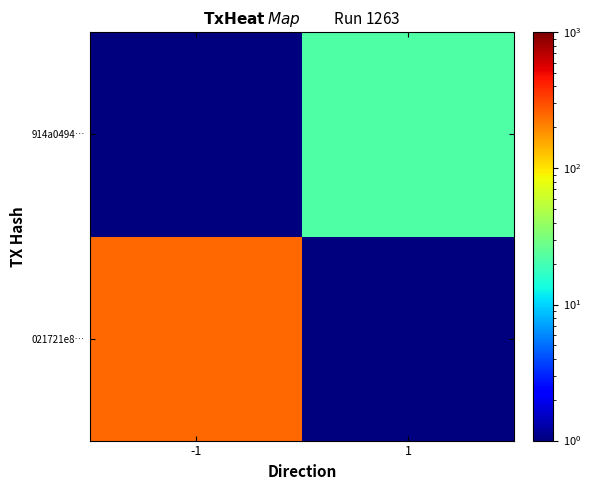

Between 1 and -1, which is larger?

-1